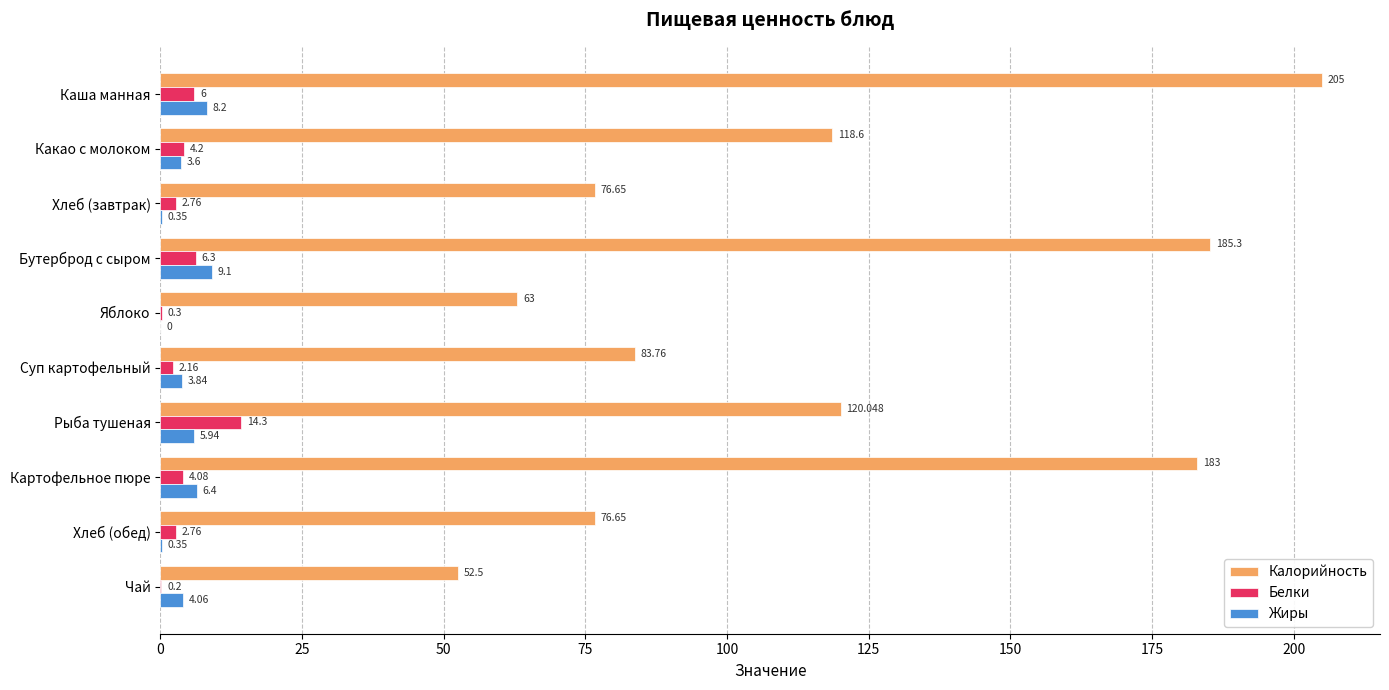

Between Рыба тушеная and Хлеб (обед), which series saw the biggest shift?

Калорийность